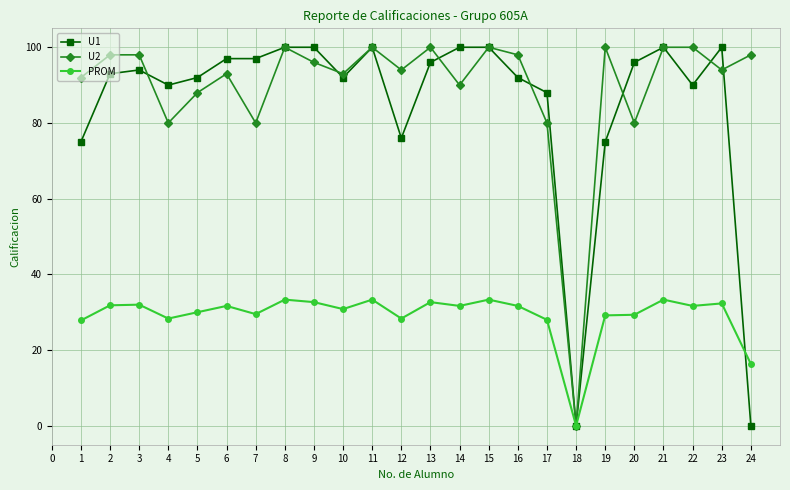

Is it true that PROM equals 33.3 at 8?

True